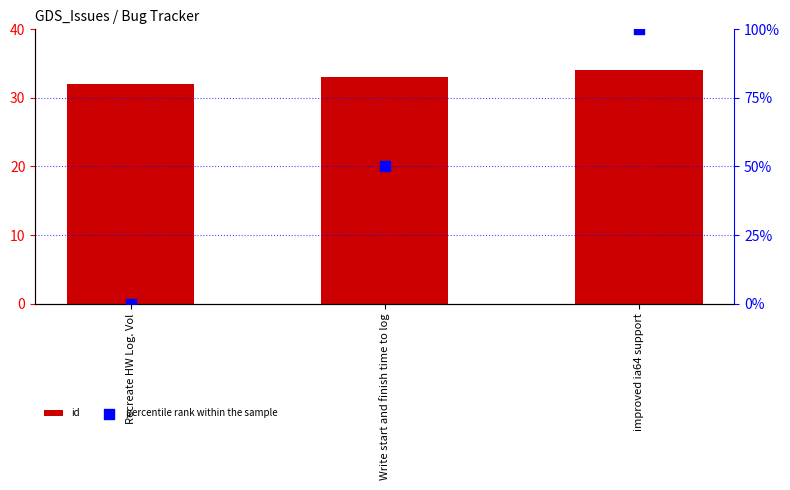

Is the value of id at Write start and finish time to log greater than the value of percentile rank within the sample at improved ia64 support?

No